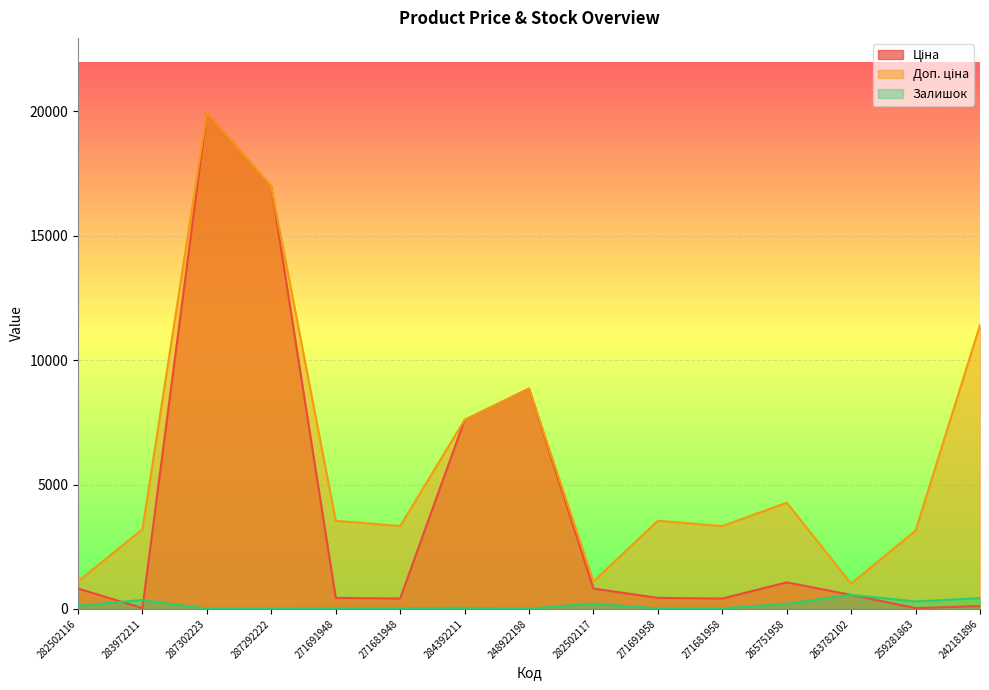

What is the approximate value of Доп. ціна at 287302223?

19964.2